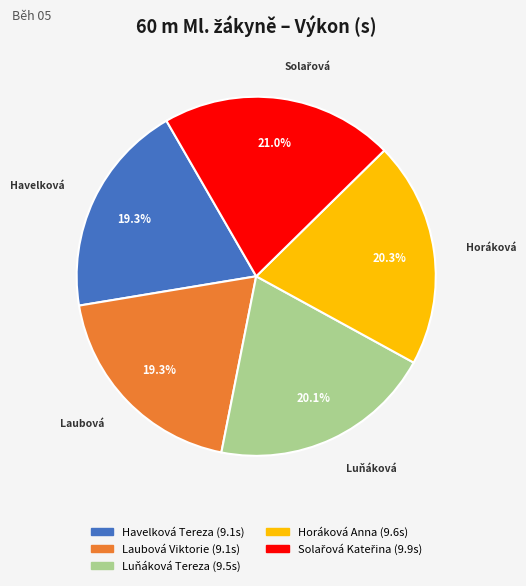

Between Luňáková Tereza and Laubová Viktorie, which is larger?

Luňáková Tereza